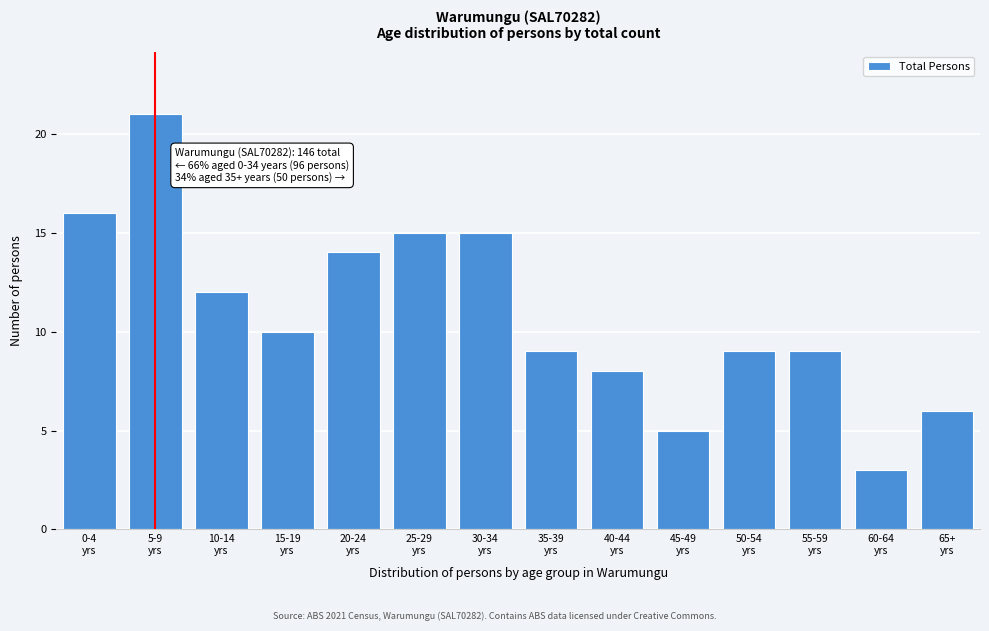

Reading right to left, extract all data points from this chart.

6	3	9	9	5	8	9	15	15	14	10	12	21	16